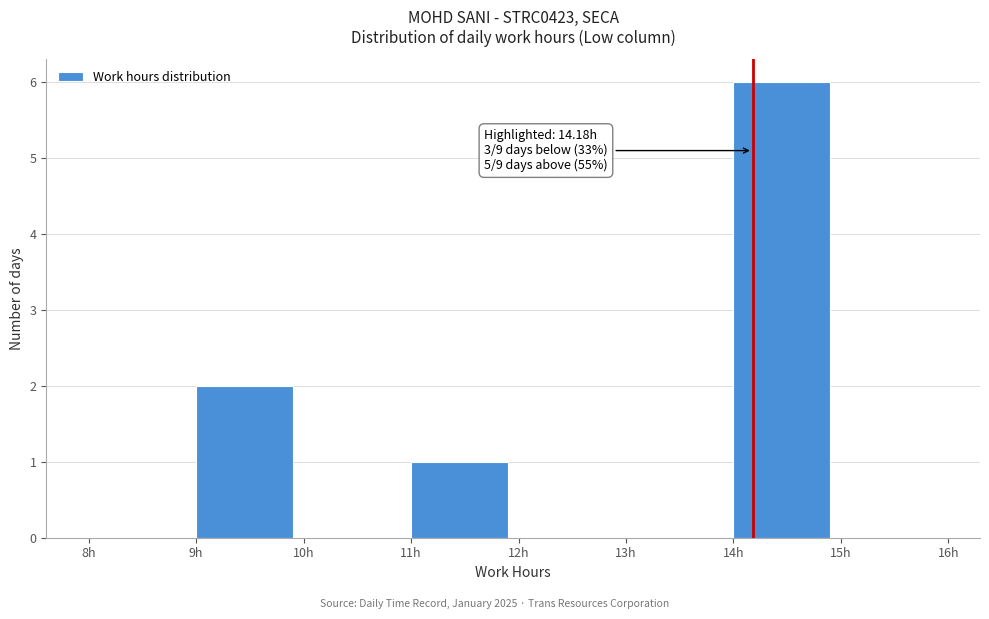

Over which range of the x-axis is the bar tallest?

14 to 15